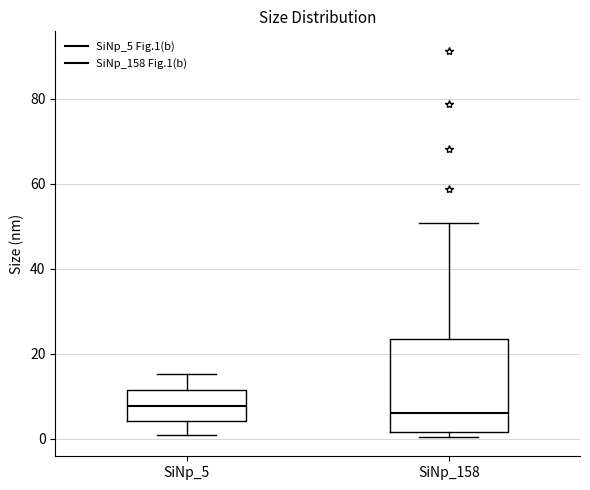

Where is the upper edge of the box for SiNp_158 on the y-axis? The values are not printed on the chart, so give them approximately, as read against the axis.

24